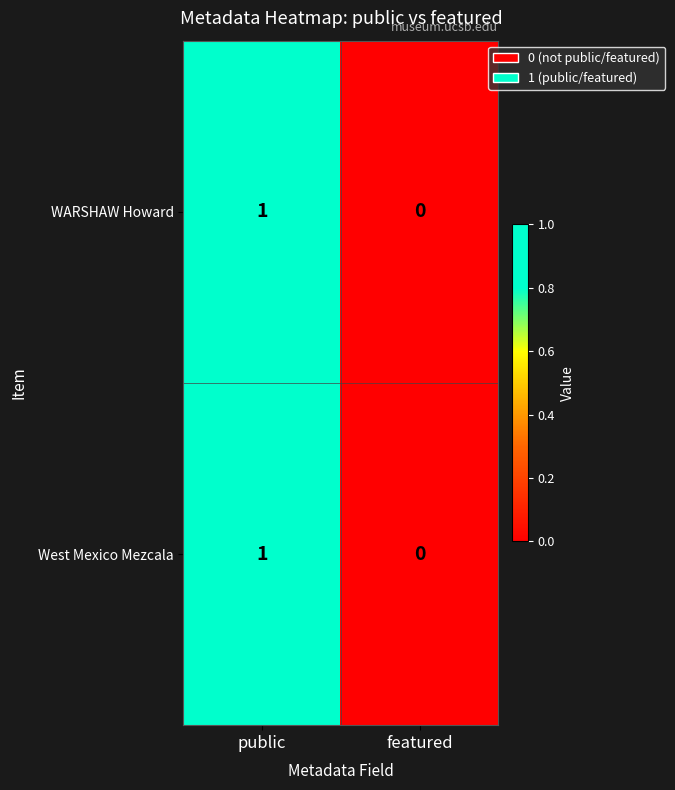

Count the number of data series in this chart.

2